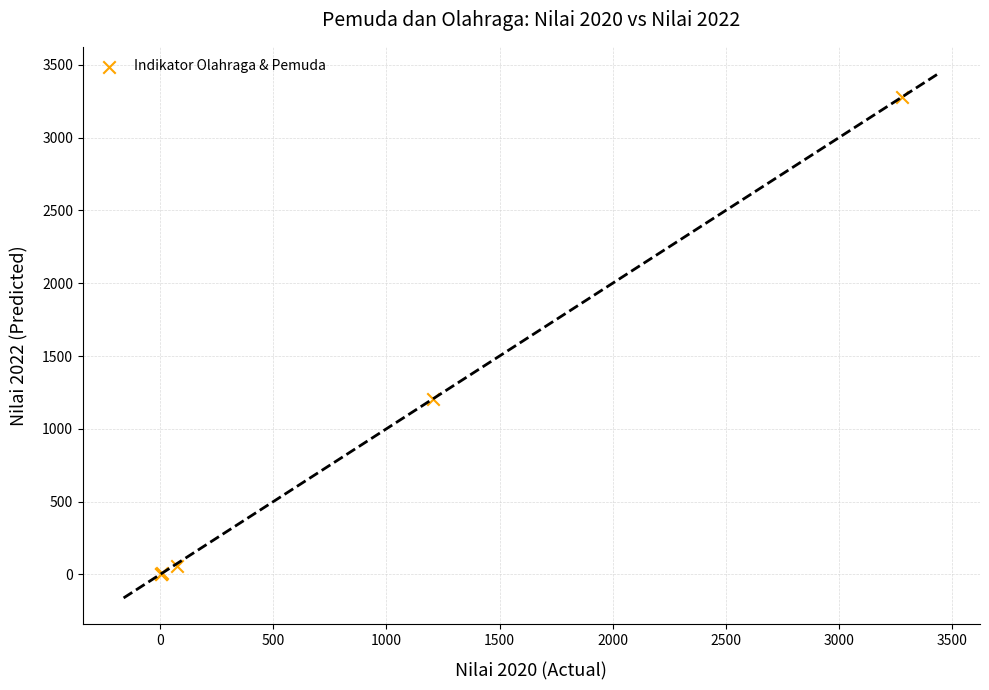

What Y value in the scatter plot is closest to 1641?

1207